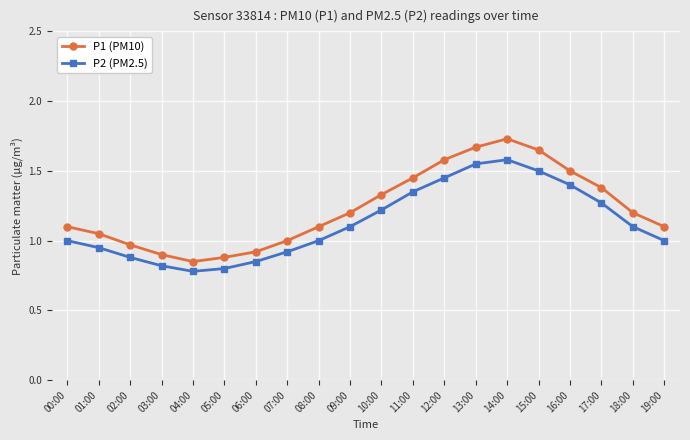

What is the average value of the P1 (PM10) series?

1.2